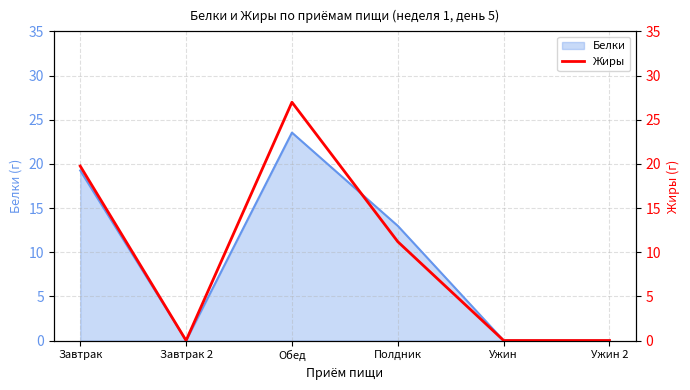

How many data points are less than 11?

3